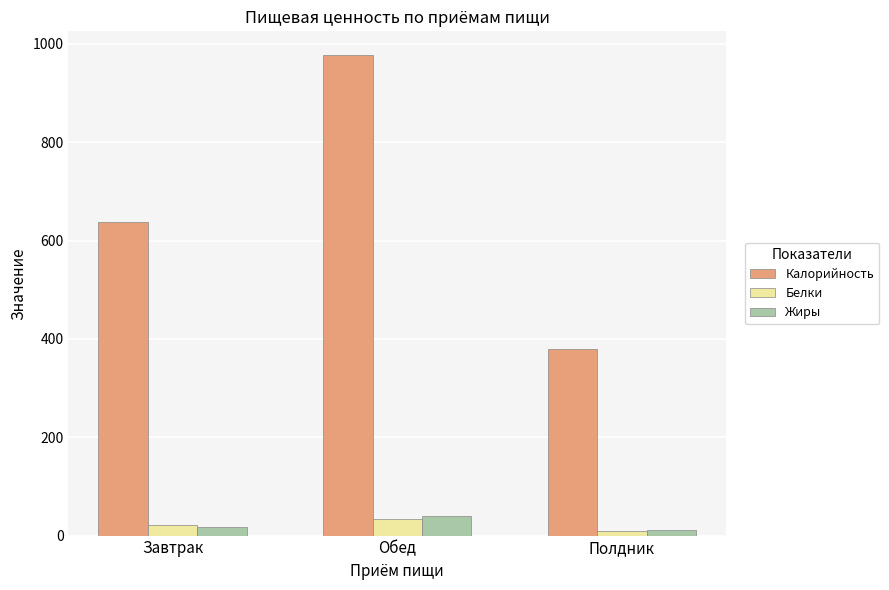

Between Завтрак and Обед, which series saw the biggest shift?

Калорийность